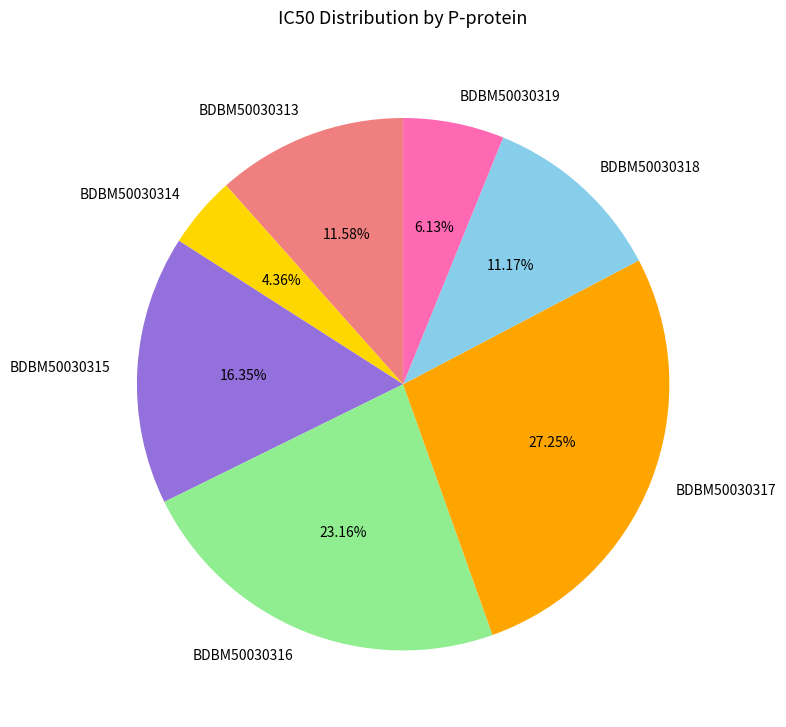

To the nearest percent, what portion does BDBM50030316 represent?

23%